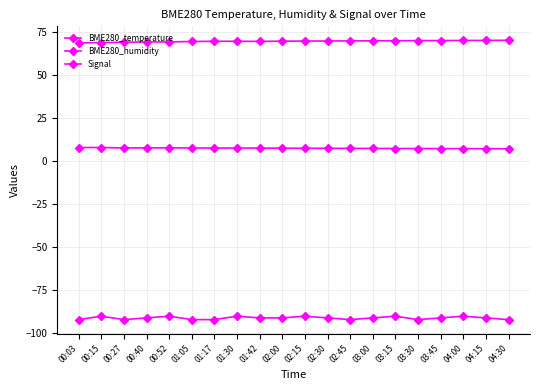

Where is the first local maximum for BME280_temperature?

00:52